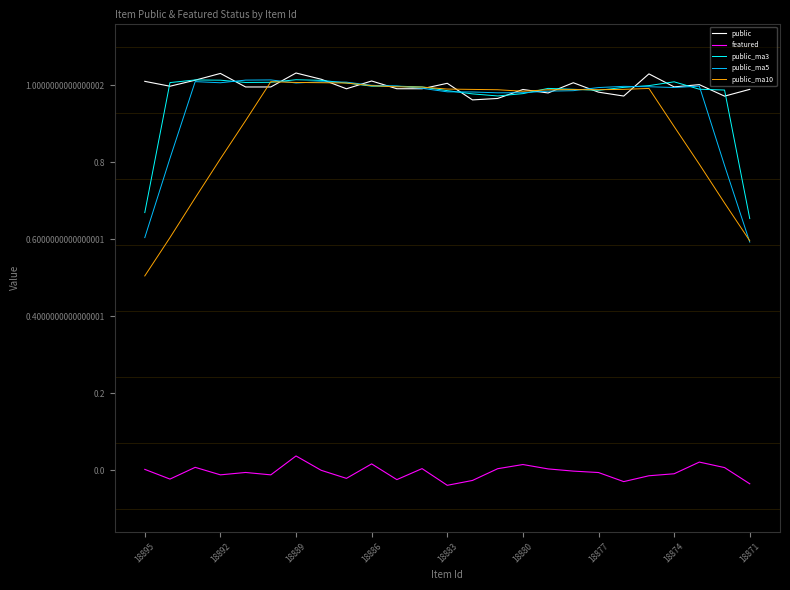

Which series has the largest range (max minus min)?

public_ma10